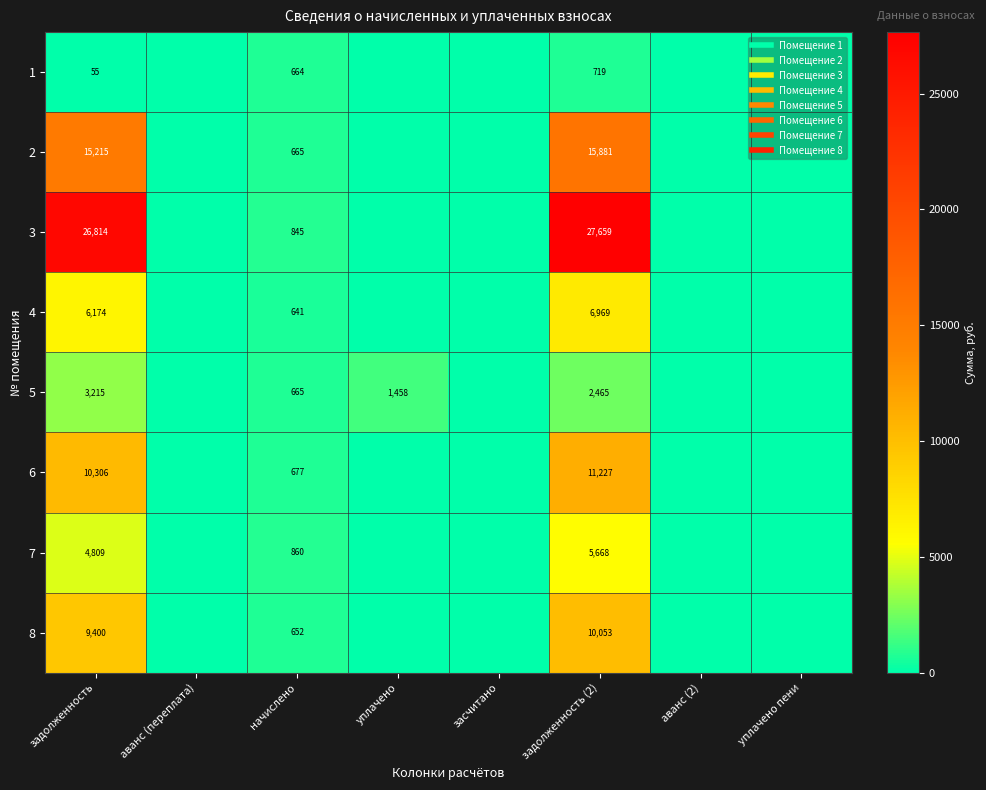

List the labels in order of 2 value, smallest first.

аванс (переплата), уплачено, засчитано, аванс (2), уплачено пени, начислено, задолженность, задолженность (2)